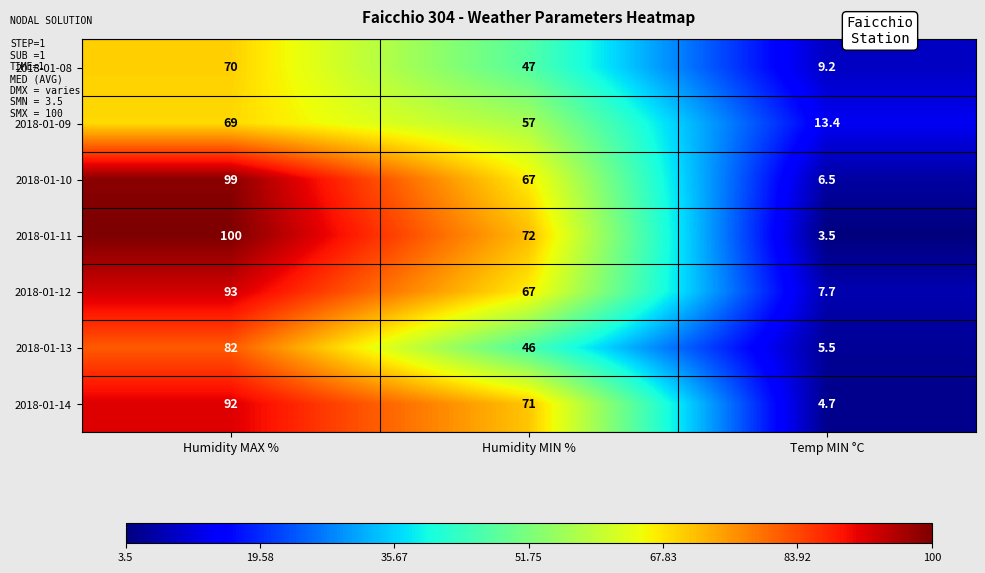

Where is 2018-01-11 nearest to the value 51?

Humidity MIN %